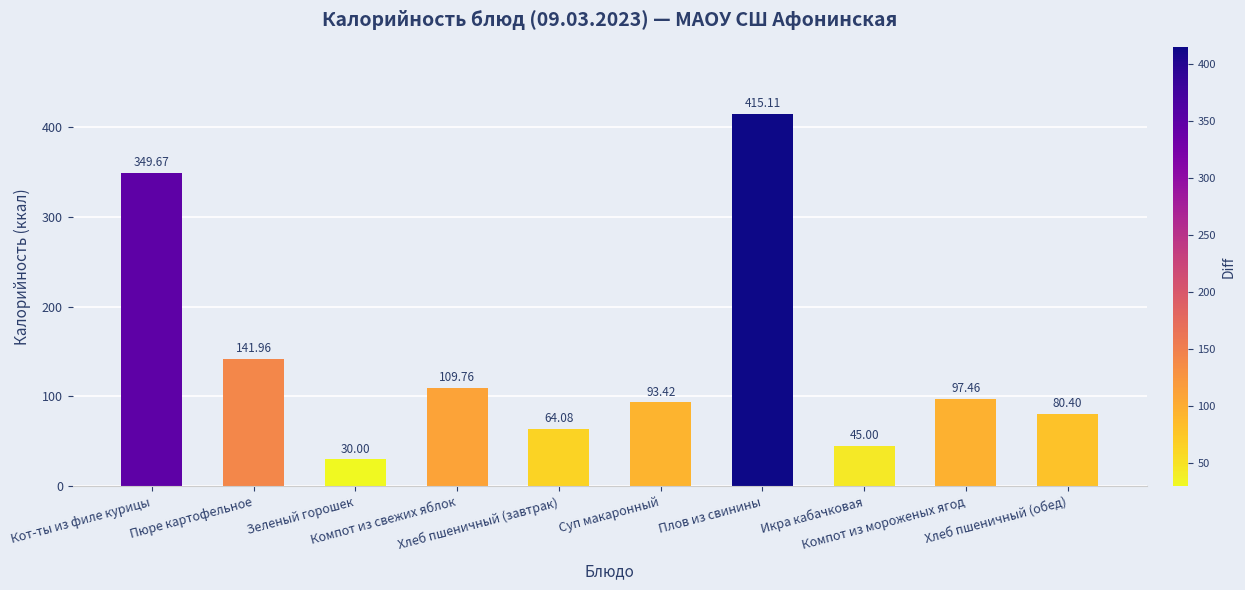

What is the change in value from Компот из свежих яблок to Хлеб пшеничный (завтрак)?

-45.7